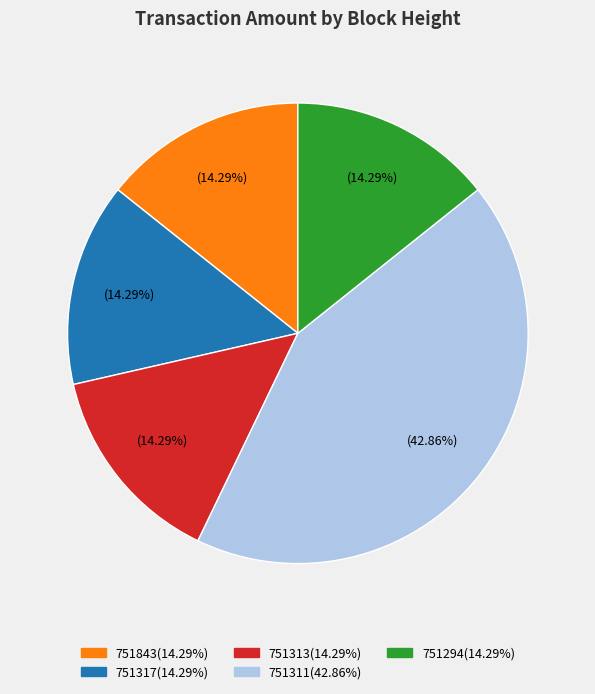

Is there a majority slice in this chart?

No